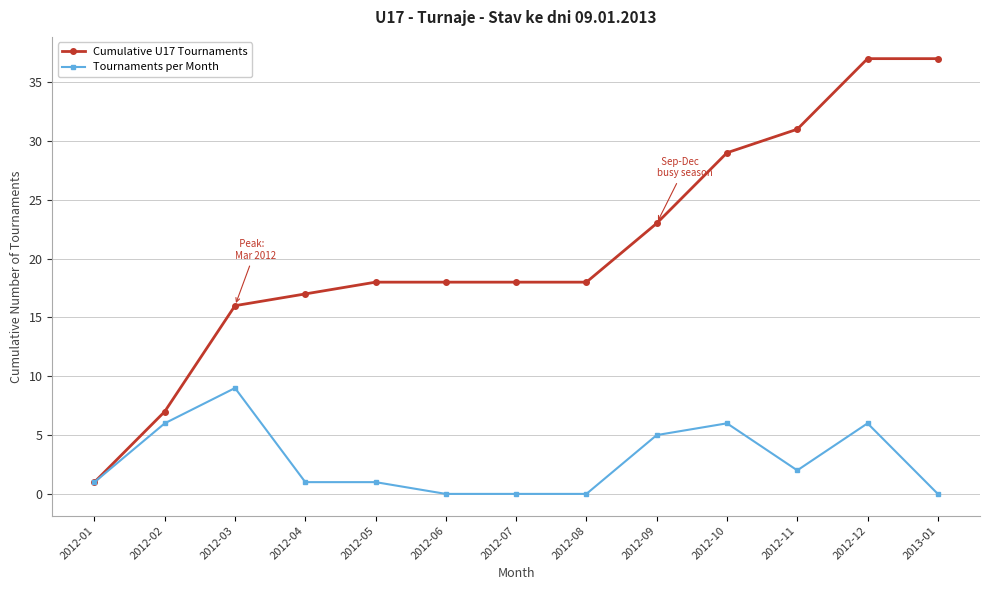

Reading right to left, what are all the values shown in this chart?

Cumulative U17 Tournaments: 37	37	31	29	23	18	18	18	18	17	16	7	1
Tournaments per Month: 0	6	2	6	5	0	0	0	1	1	9	6	1